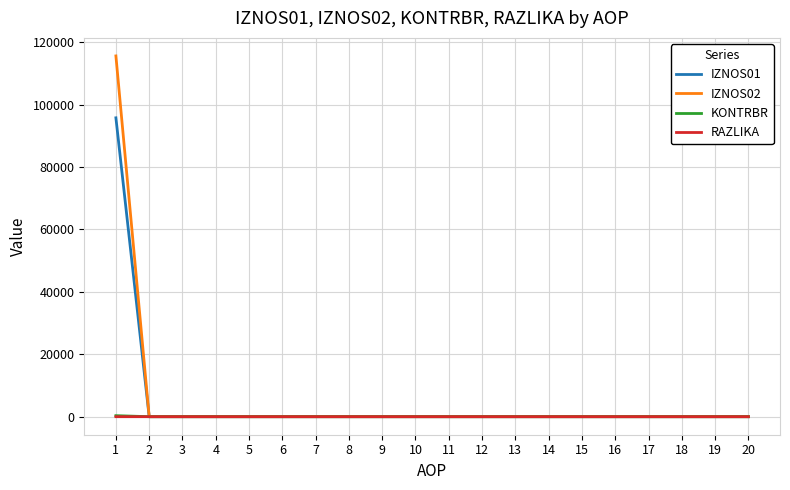

The value of RAZLIKA at 14 is 0.0. True or false?

True